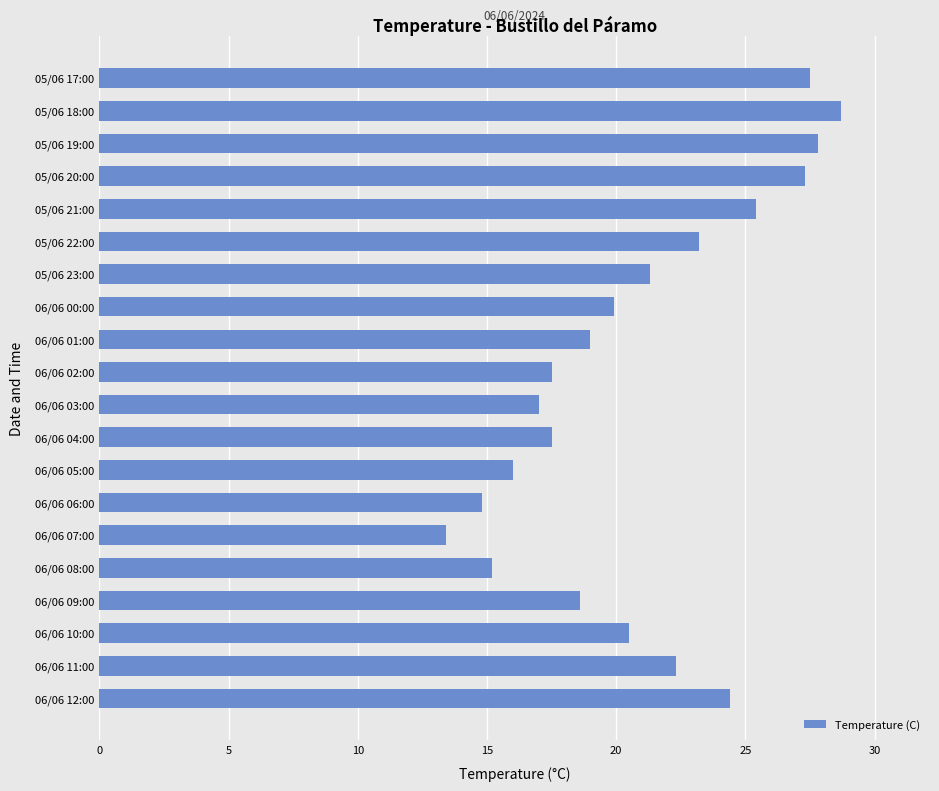

The value at 05/06 18:00 is 28.7. True or false?

True